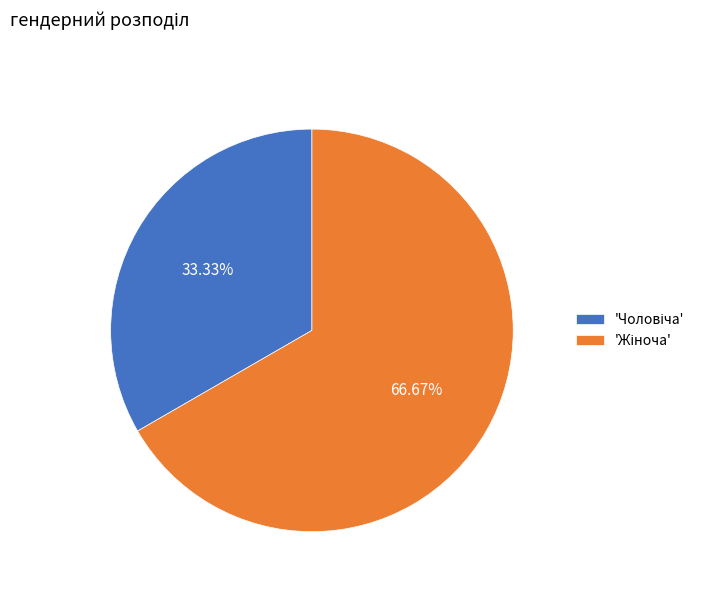

Does any single category account for the majority?

Yes